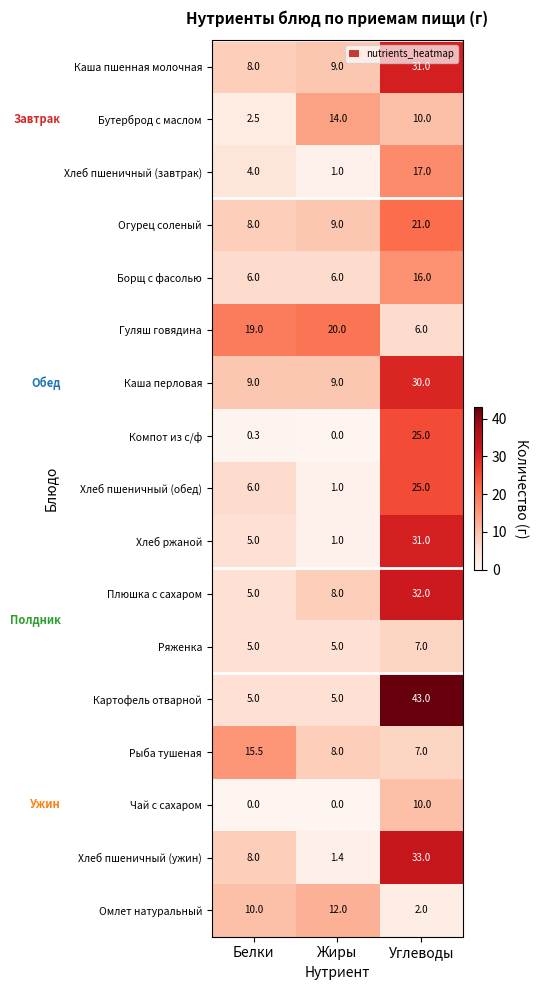

Is it true that Гуляш говядина equals 20.0 at Жиры?

True